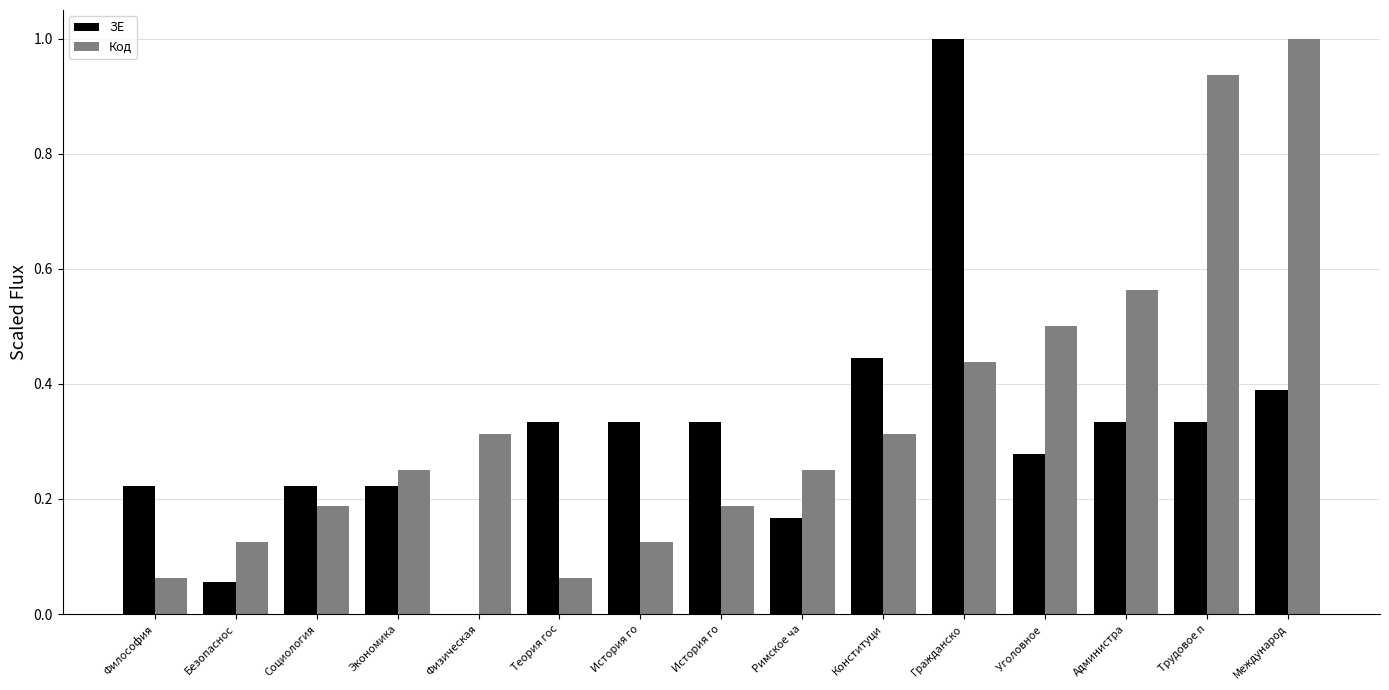

What is the sum of the Код values at Конституци and История го?

0.5